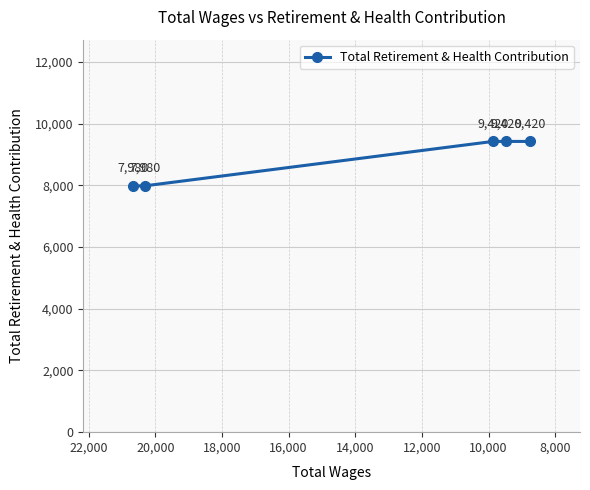

What position from the left is 14,000?

5